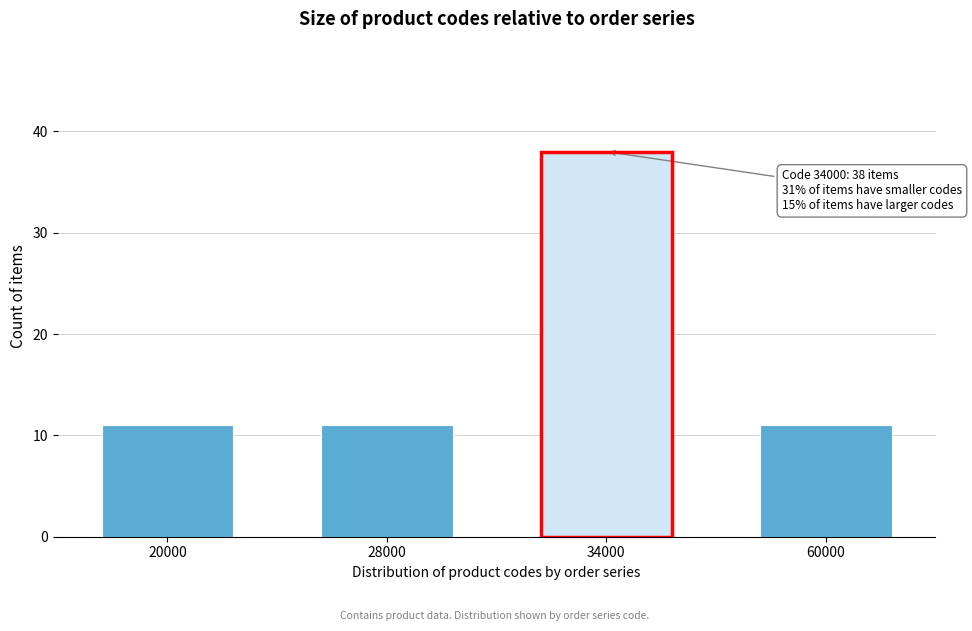

Reading left to right, extract all data points from this chart.

20000=11	28000=11	34000=38	60000=11